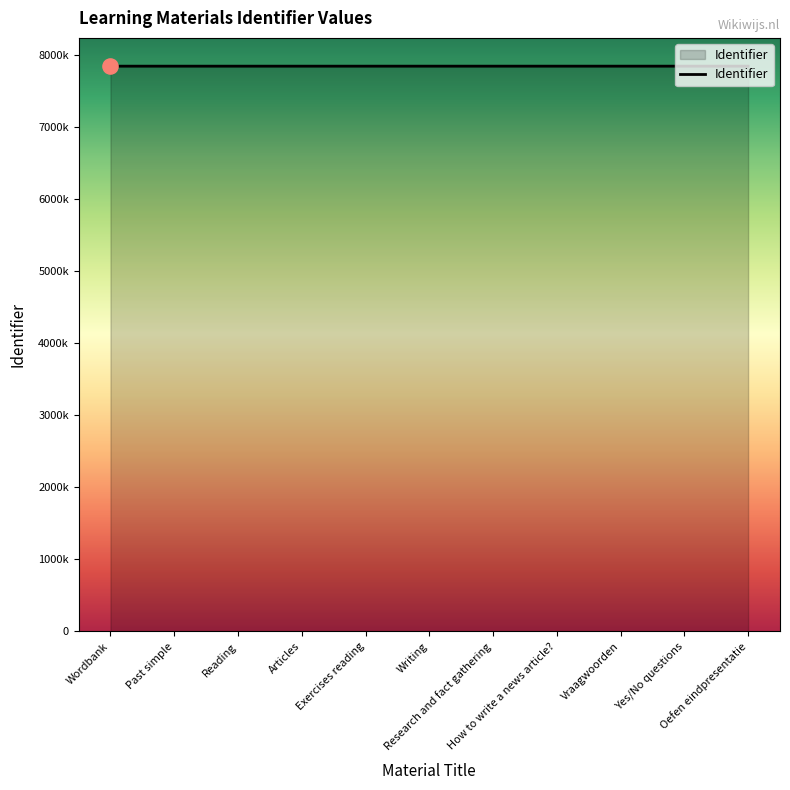

What is the ratio of the value at Writing to the value at Yes/No questions?

1.0